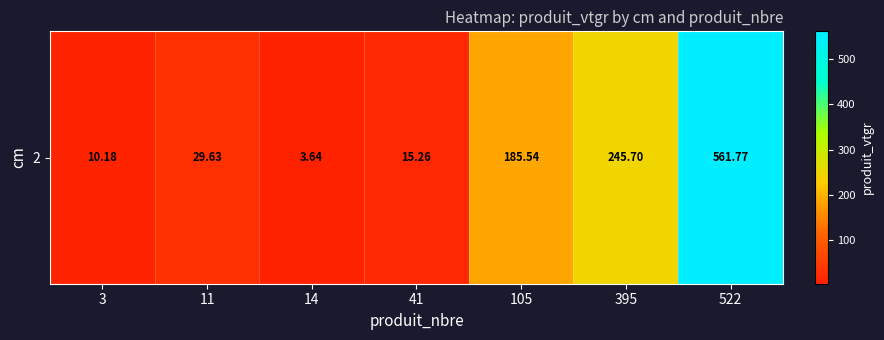

What is the smallest value displayed?

3.6